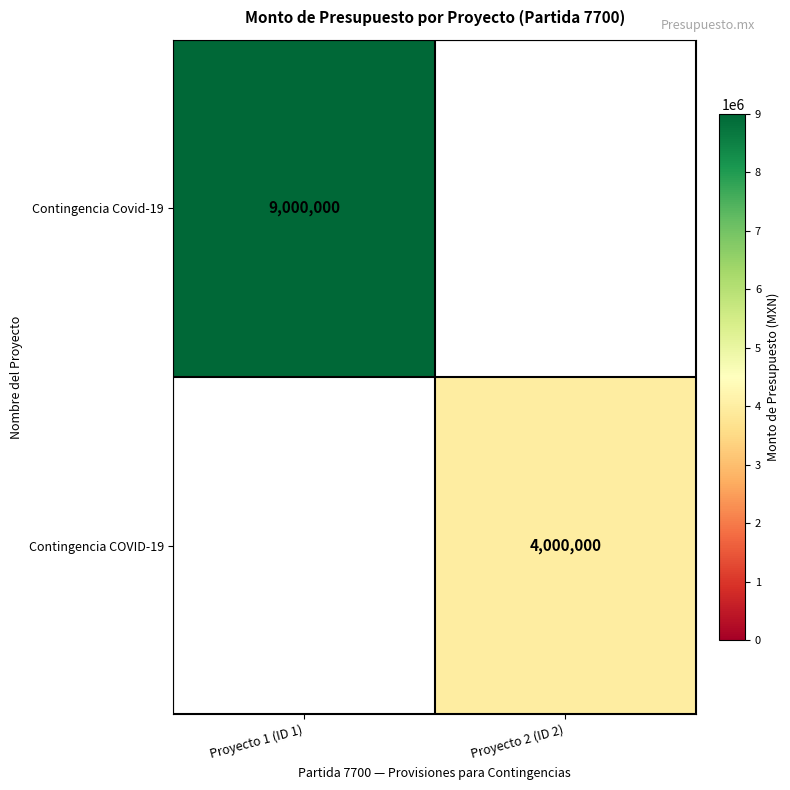

Is it true that Contingencia COVID-19 equals 1144754 at Proyecto 2 (ID 2)?

False